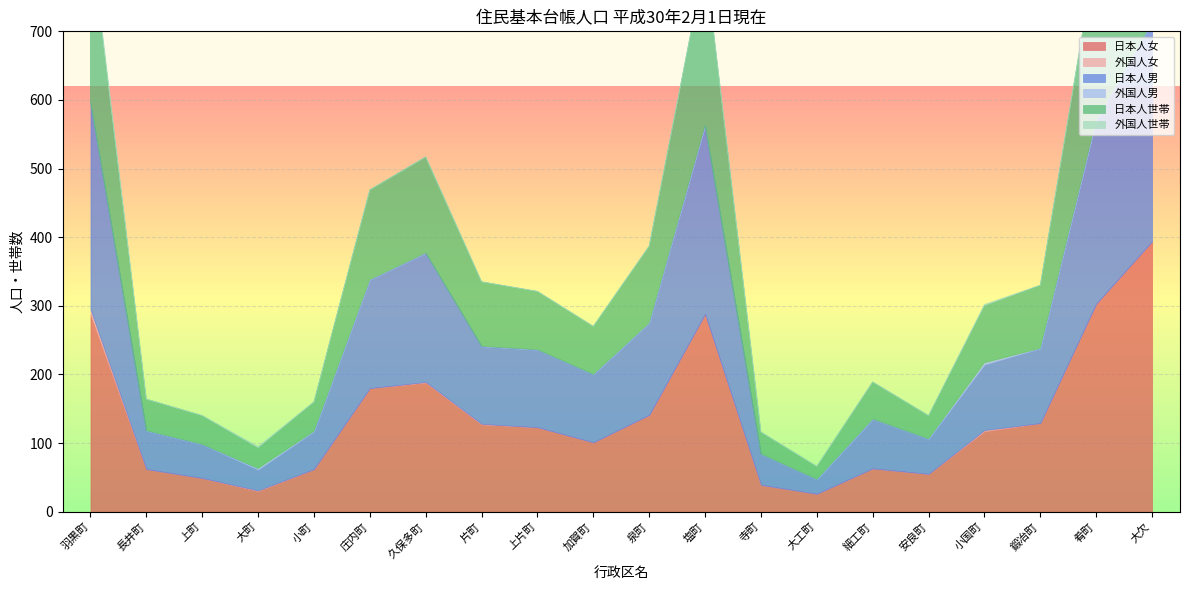

True or false: 日本人男 and 外国人世帯 cross at least once.

False